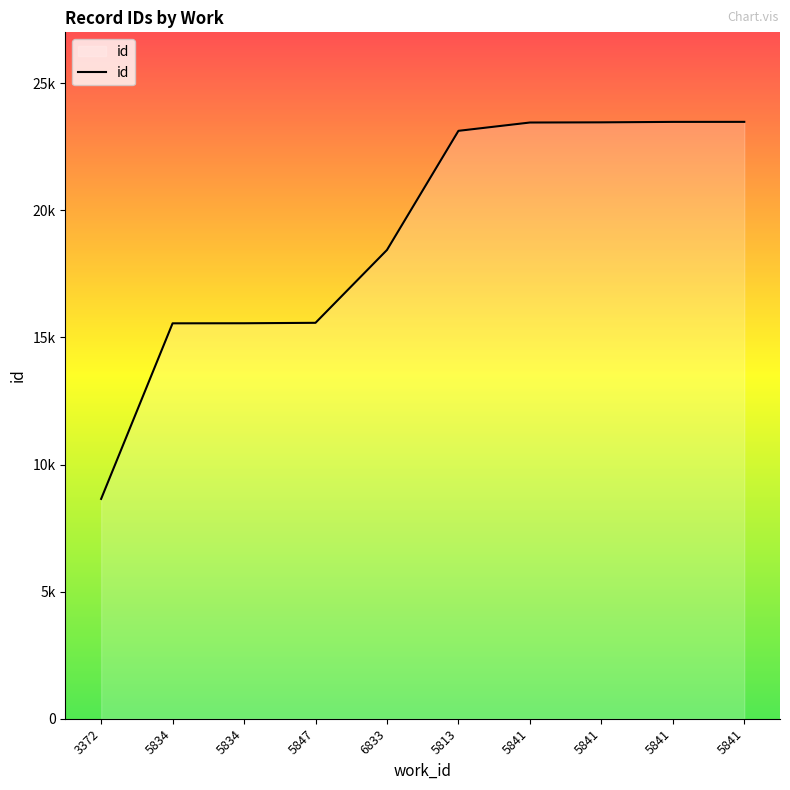

Is this an area chart (filled region under the line)?

Yes